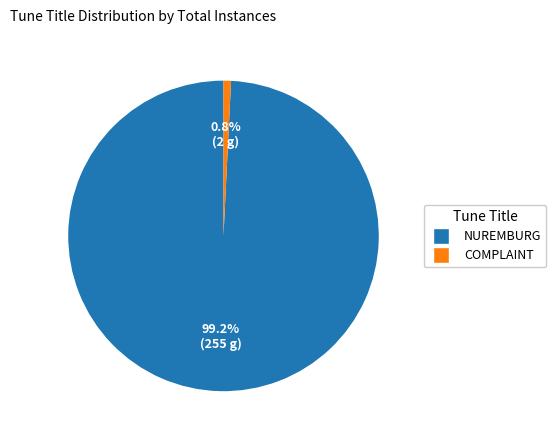

True or false: NUREMBURG accounts for 99% of the total.

True